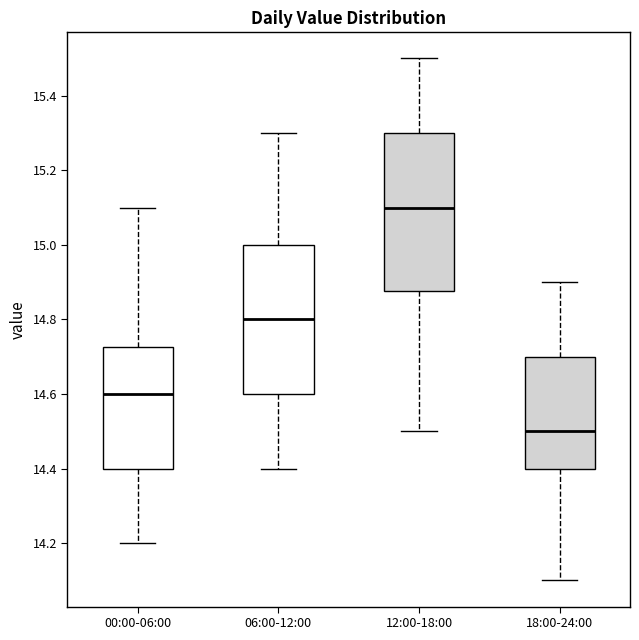

Reading left to right, read every box against the y-axis: the position of its median line, the range the box covers, and the ends of its whiskers. The values are not printed on the chart, so give them approximately, as read against the axis.

00:00-06:00: median 14.60, box 14.40 to 14.72, whiskers 14.20 to 15.10
06:00-12:00: median 14.80, box 14.60 to 15.00, whiskers 14.40 to 15.30
12:00-18:00: median 15.10, box 14.88 to 15.30, whiskers 14.50 to 15.50
18:00-24:00: median 14.50, box 14.40 to 14.70, whiskers 14.10 to 14.90